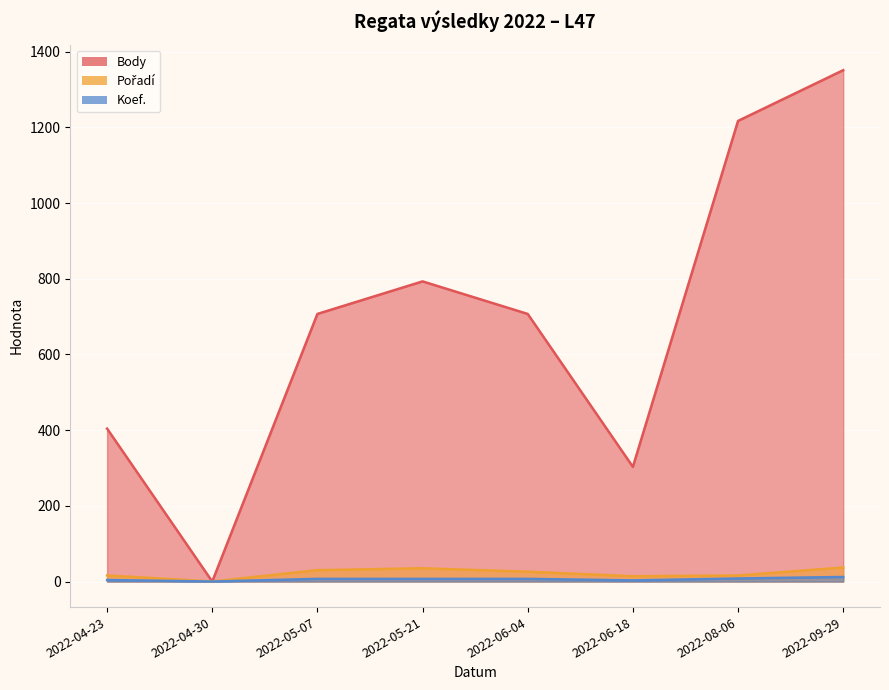

Rank the series by their maximum value, from highest to lowest.

Body, Pořadí, Koef.